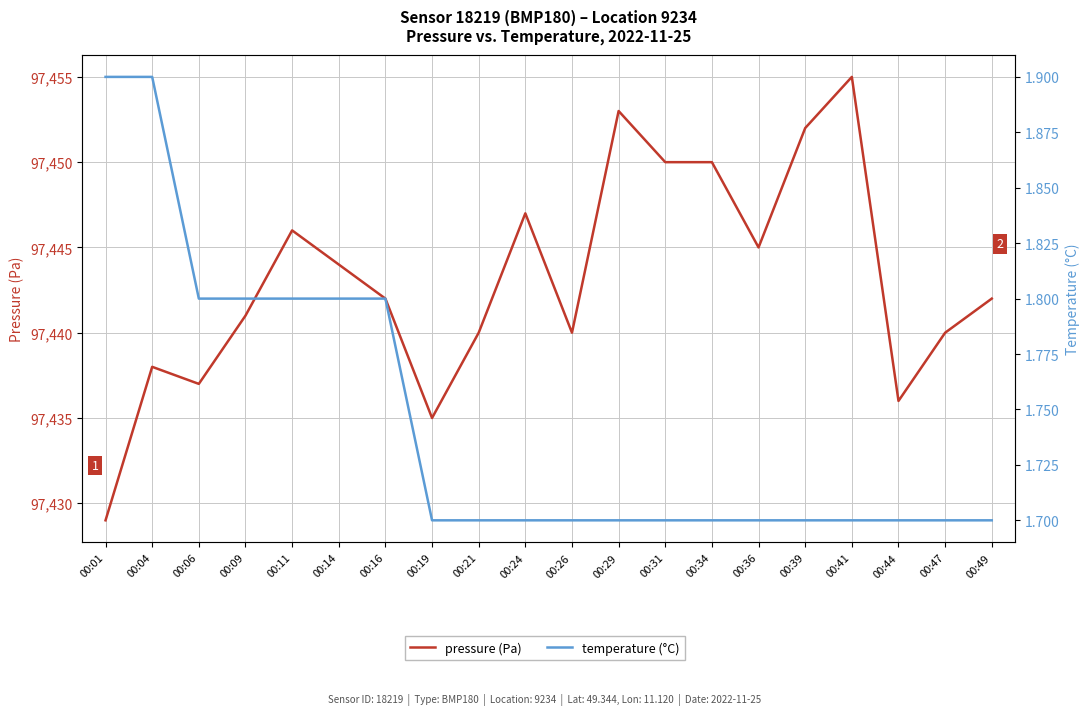

Reading left to right, what are all the values shown in this chart?

pressure (Pa): 00:01=97429.0	00:04=97438.0	00:06=97437.0	00:09=97441.0	00:11=97446.0	00:14=97444.0	00:16=97442.0	00:19=97435.0	00:21=97440.0	00:24=97447.0	00:26=97440.0	00:29=97453.0	00:31=97450.0	00:34=97450.0	00:36=97445.0	00:39=97452.0	00:41=97455.0	00:44=97436.0	00:47=97440.0	00:49=97442.0
temperature (°C): 00:01=1.9	00:04=1.9	00:06=1.8	00:09=1.8	00:11=1.8	00:14=1.8	00:16=1.8	00:19=1.7	00:21=1.7	00:24=1.7	00:26=1.7	00:29=1.7	00:31=1.7	00:34=1.7	00:36=1.7	00:39=1.7	00:41=1.7	00:44=1.7	00:47=1.7	00:49=1.7